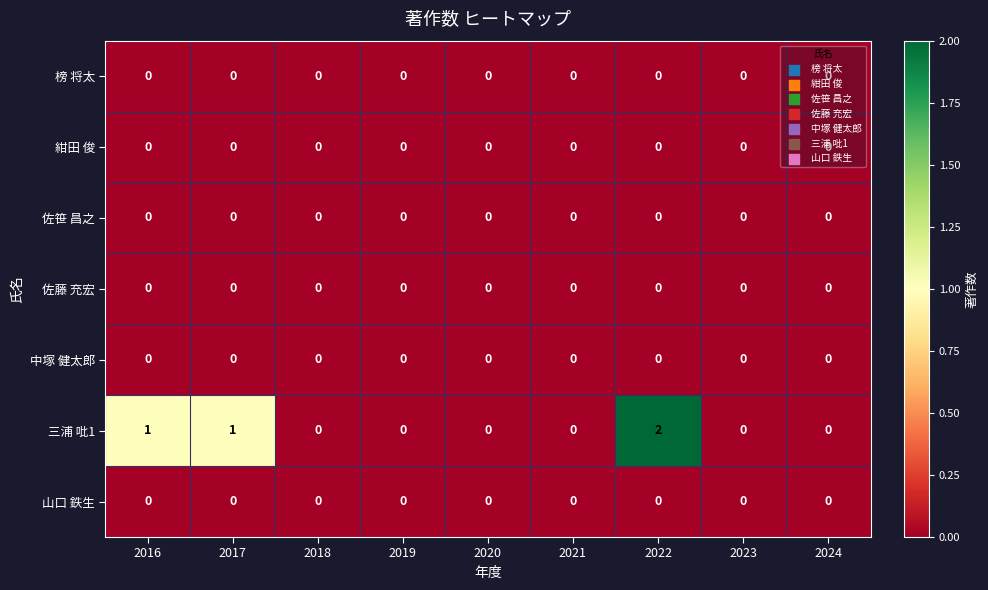

Which series has the largest total across all categories?

三浦 吡1